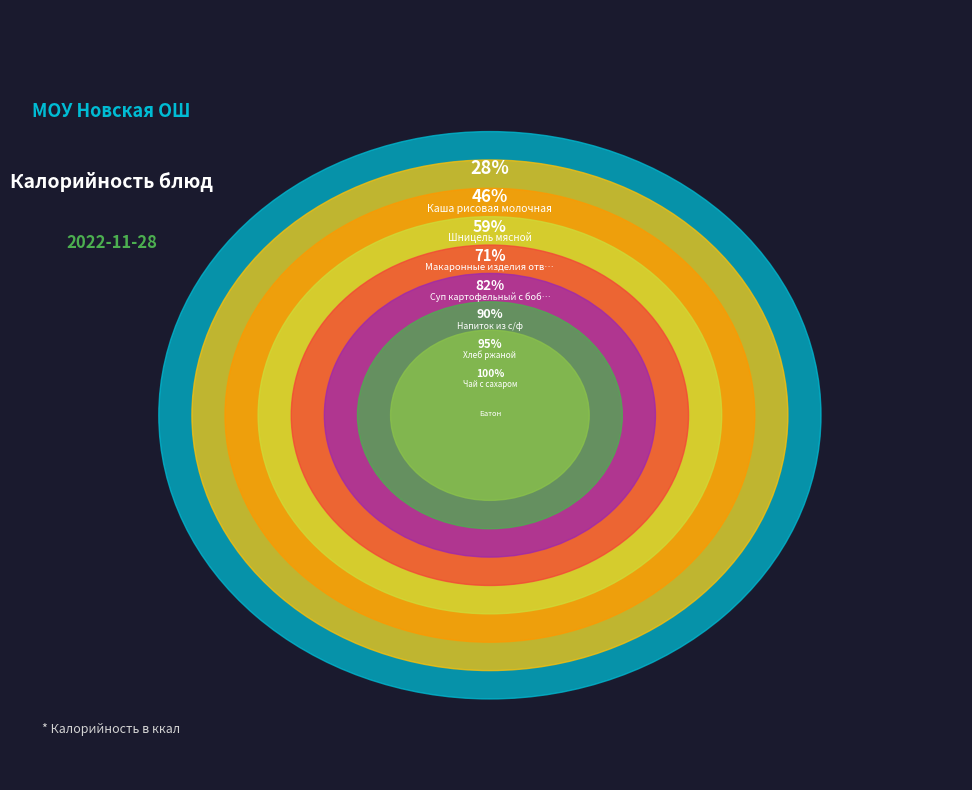

Which category has the smallest portion of the pie?

Батон